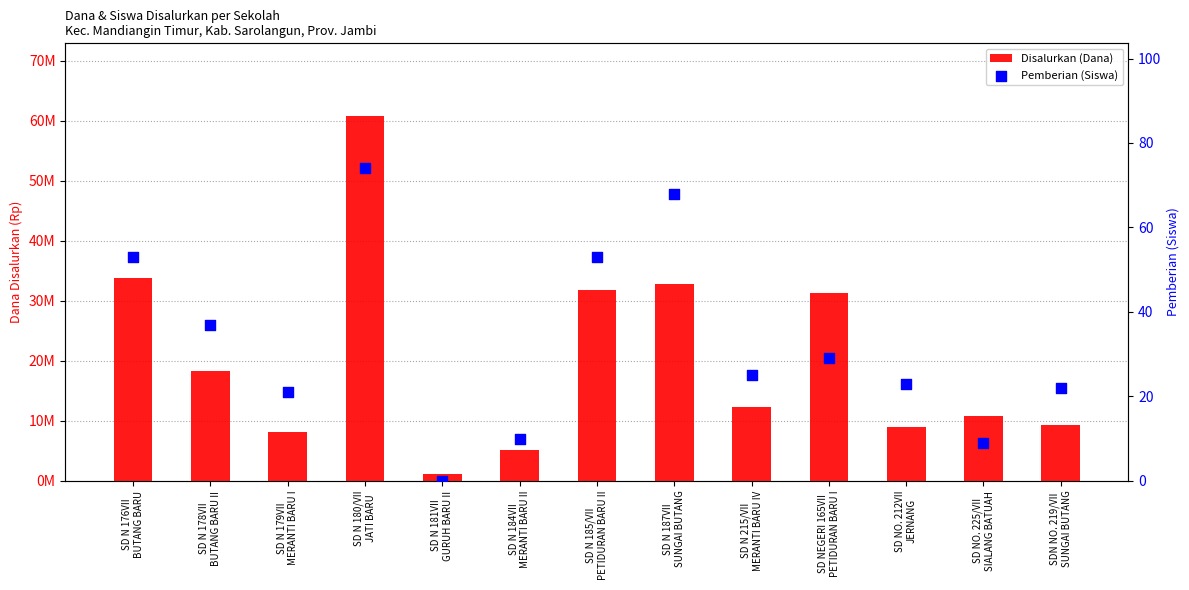

Is the value of Disalurkan (Dana) at SD N 179VII
MERANTI BARU I greater than the value of Pemberian (Siswa) at SD N 181VII
GURUH BARU II?

Yes